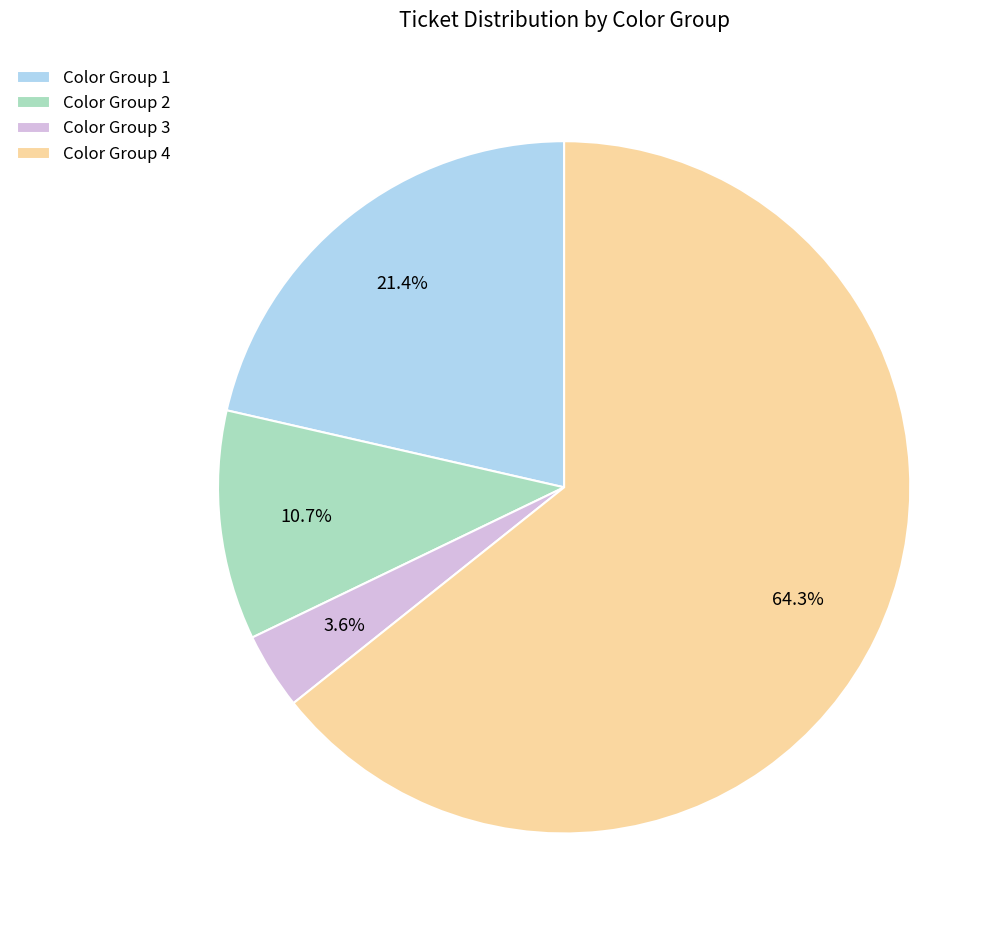

Rank the categories by value from lowest to highest.

Color Group 3, Color Group 2, Color Group 1, Color Group 4